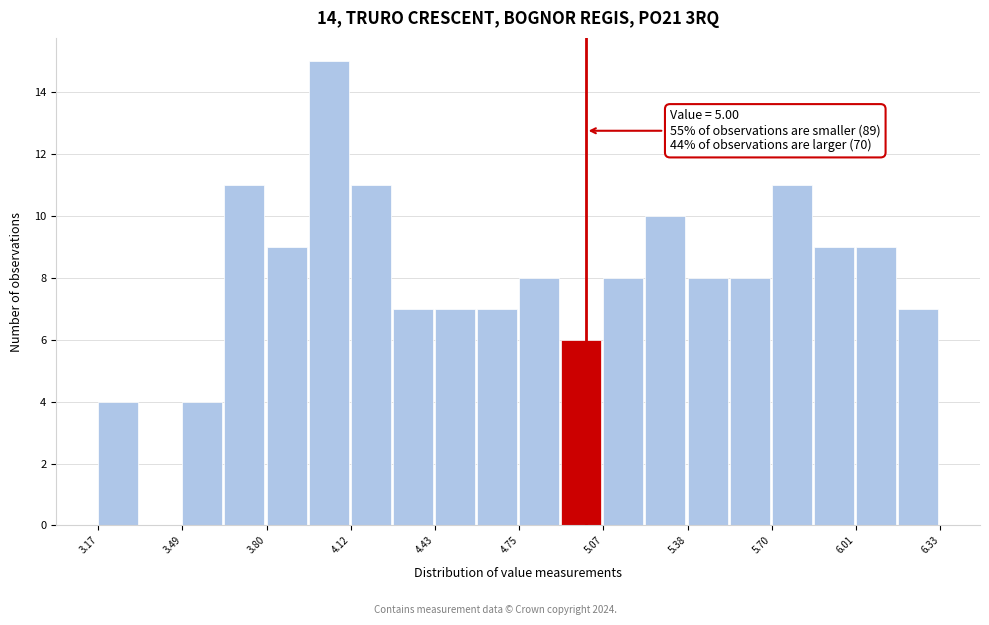

Around what value on the x-axis is the tallest bar? Give the approximate position of its centre, as read against the axis.

4.05